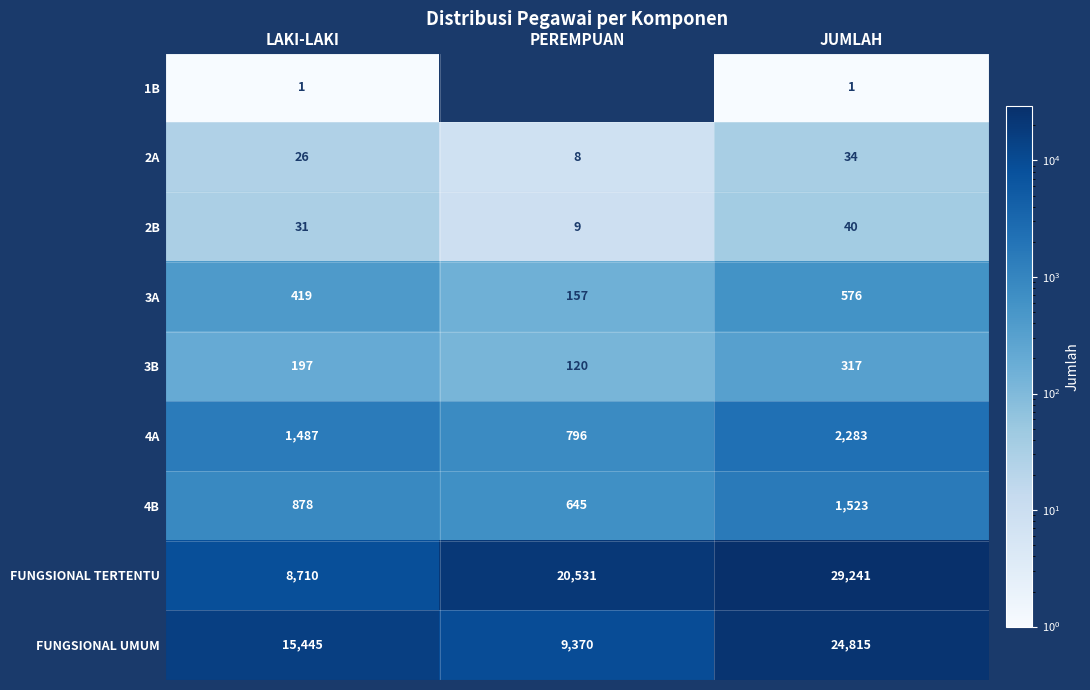

What is the difference between the 4A values at JUMLAH and LAKI-LAKI?

796